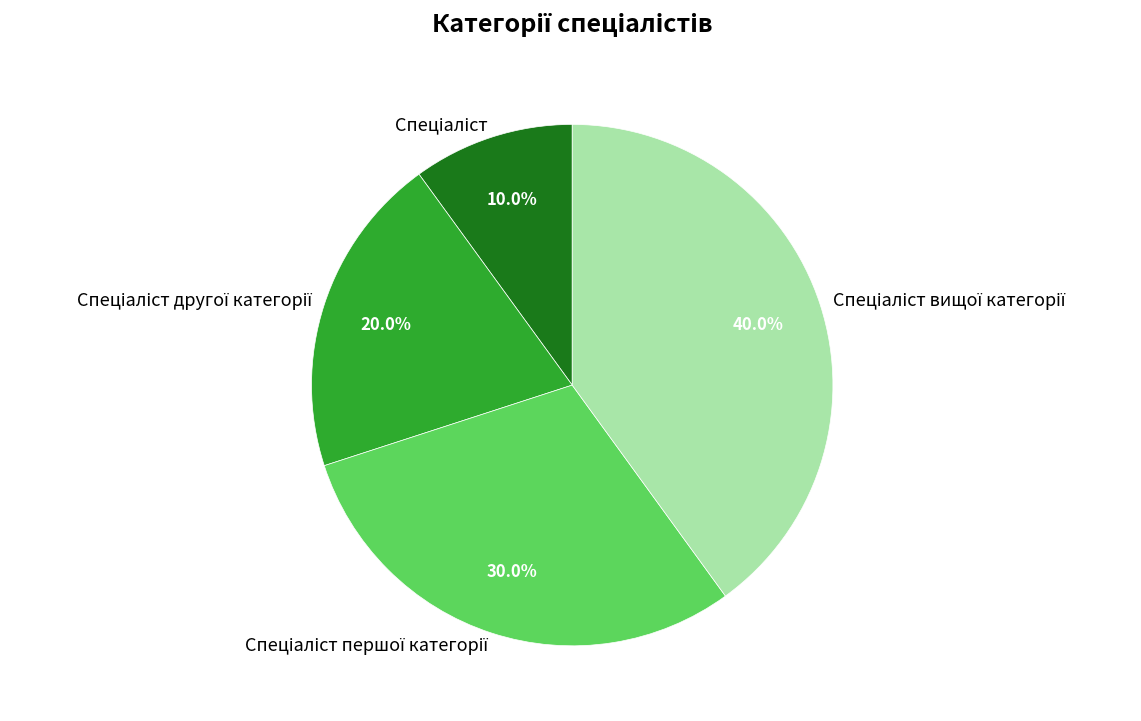

Count the number of slices in the pie.

4